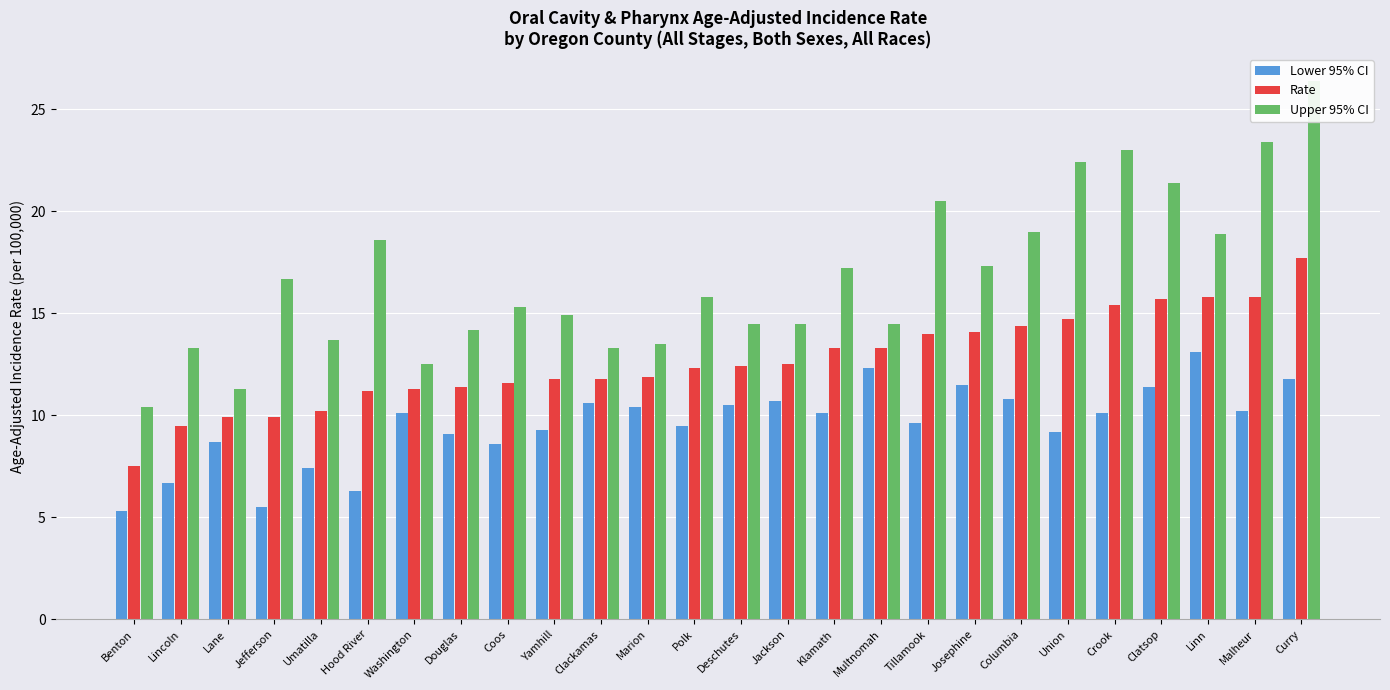

What is the value of the Upper 95% CI bar at the 8th from the left?

14.2